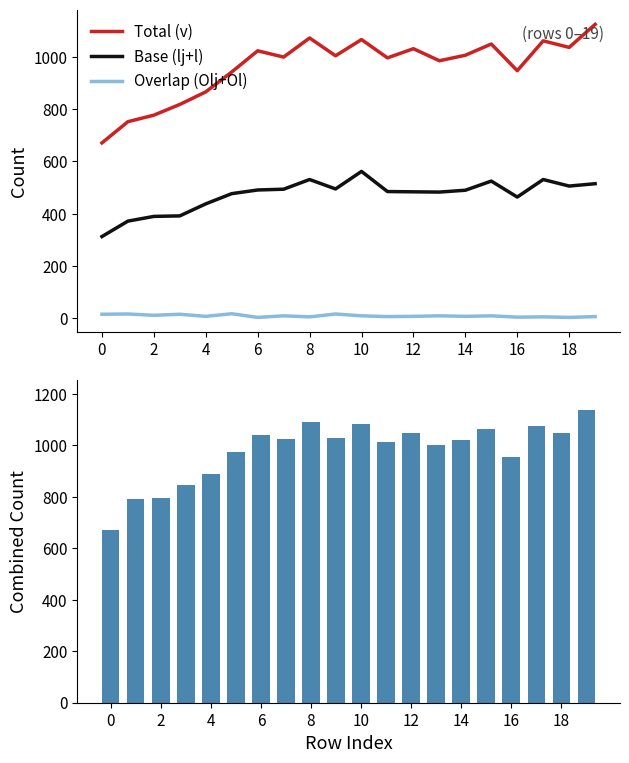

True or false: Base (lj+l) and Overlap (Olj+Ol) cross at least once.

False